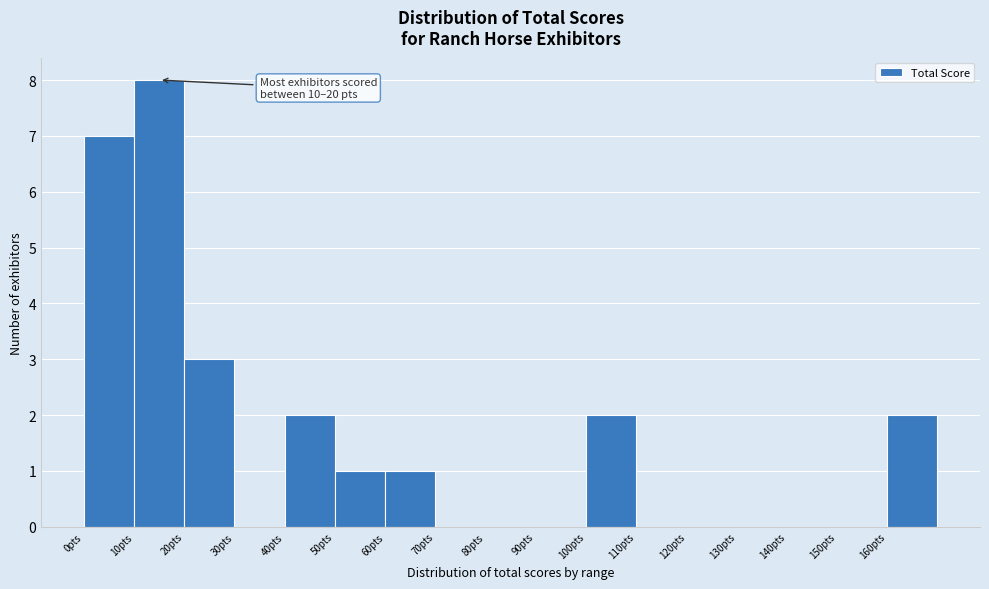

Over which range of the x-axis is the bar tallest?

10 to 20